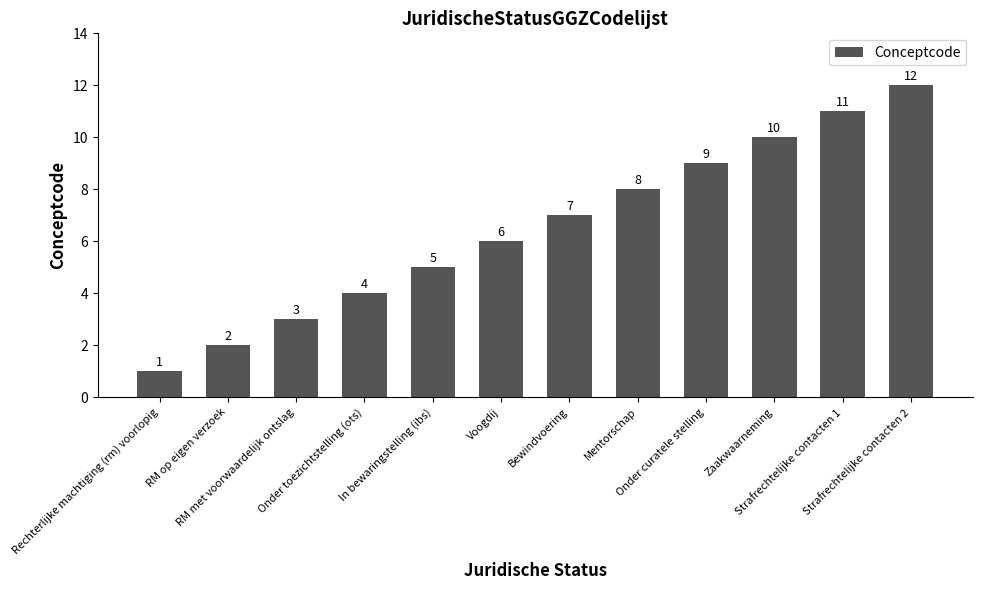

Reading right to left, what are all the values shown in this chart?

Strafrechtelijke contacten 2=12	Strafrechtelijke contacten 1=11	Zaakwaarneming=10	Onder curatele stelling=9	Mentorschap=8	Bewindvoering=7	Voogdij=6	In bewaringstelling (ibs)=5	Onder toezichtstelling (ots)=4	RM met voorwaardelijk ontslag=3	RM op eigen verzoek=2	Rechterlijke machtiging (rm) voorlopig=1